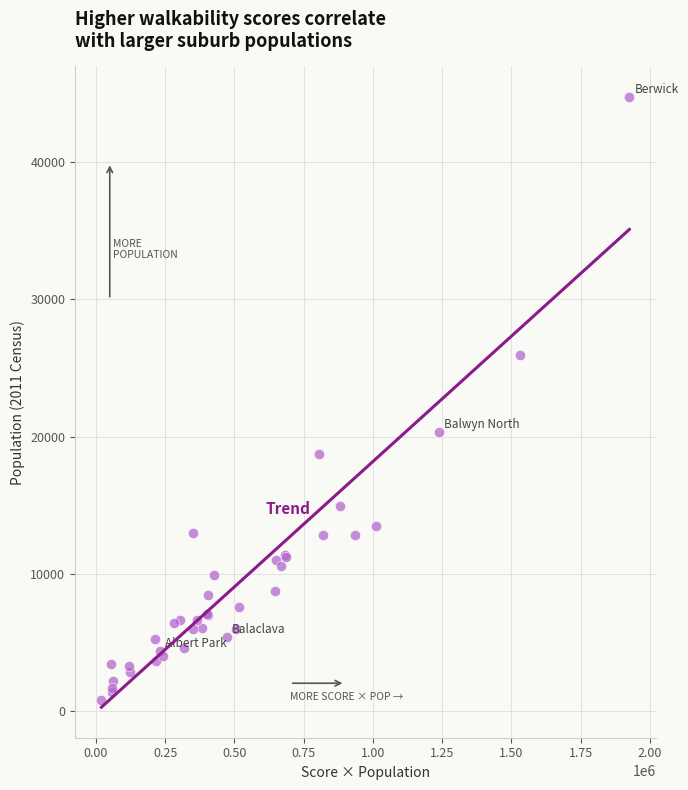

What Y value in the scatter plot is closest to 22788?

20317